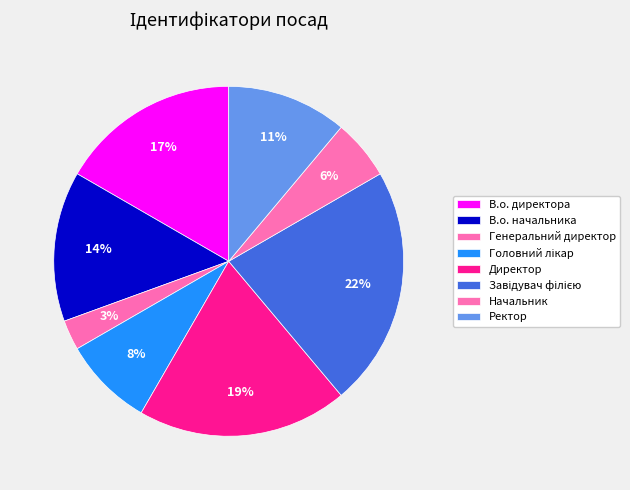

Is the sum of Генеральний директор and В.о. директора greater than half?

No